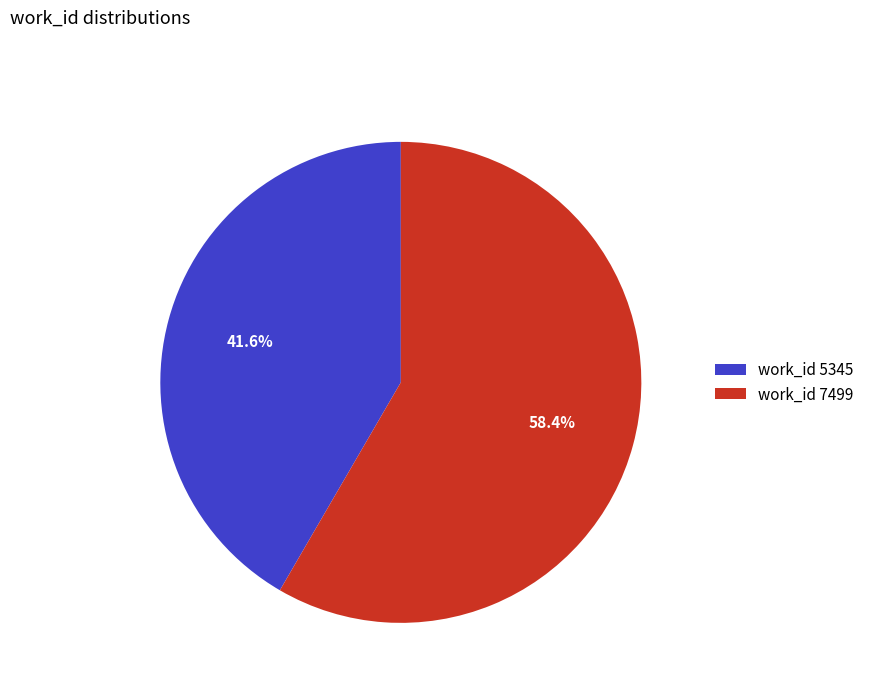

How many segments does this pie chart have?

2